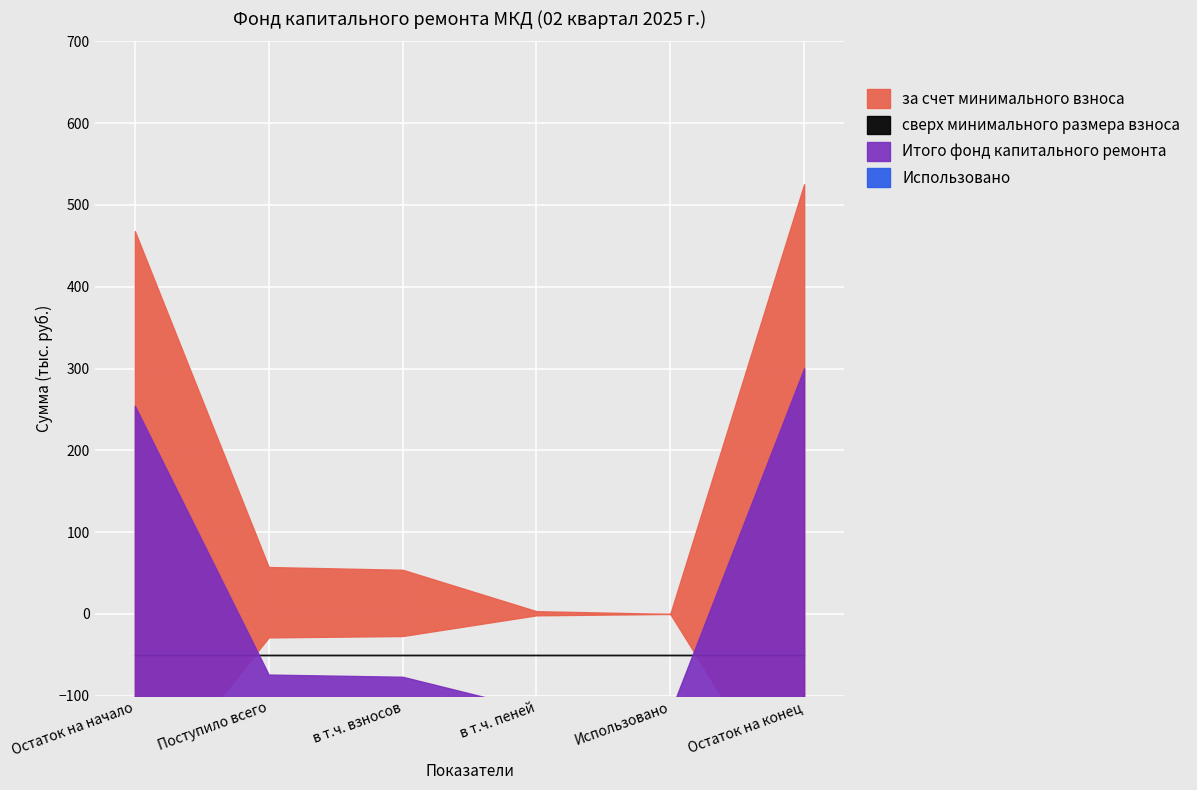

What is the difference between the highest and lowest values at в т.ч. взносов?

54.0